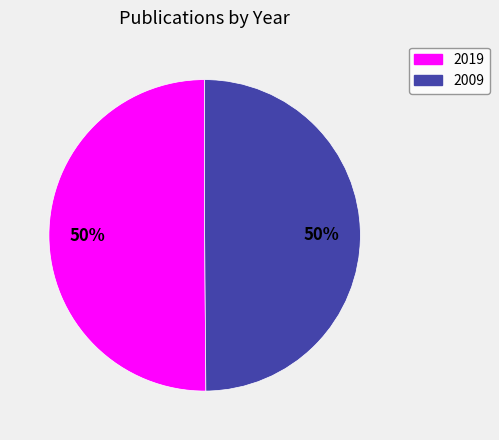

To the nearest percent, what is the combined percentage of 2009 and 2019?

100%